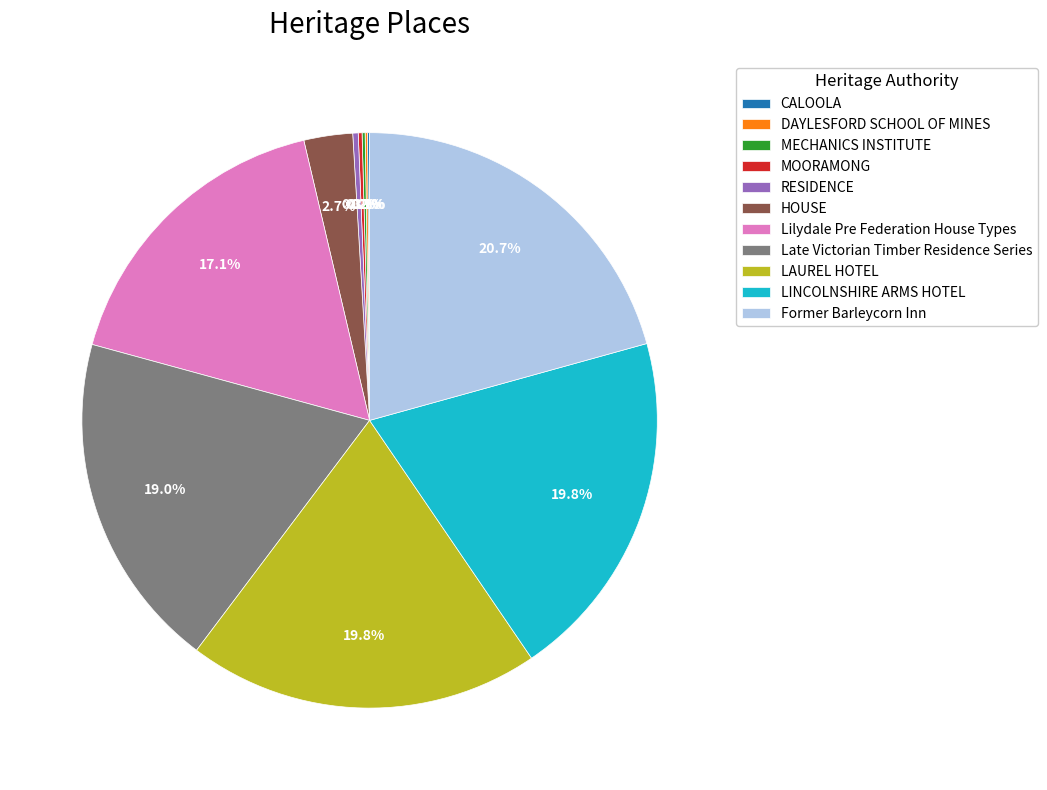

How much of the chart is everything except RESIDENCE?

99.7%